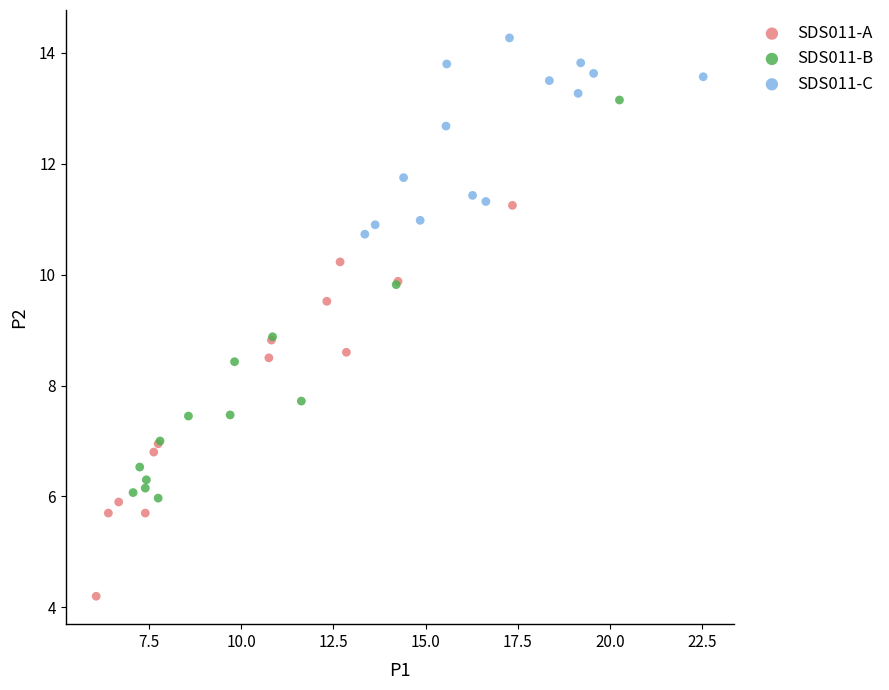

Which series reaches the maximum Y coordinate?

SDS011-C